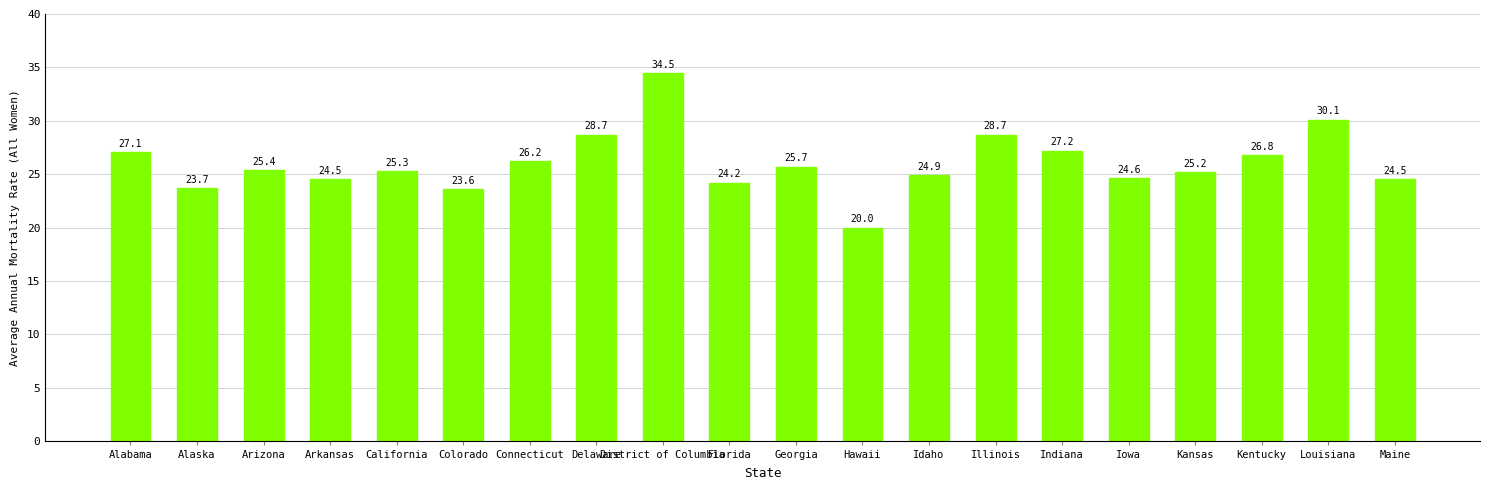

The chart shows a value of 24.6 at Iowa. True or false?

True